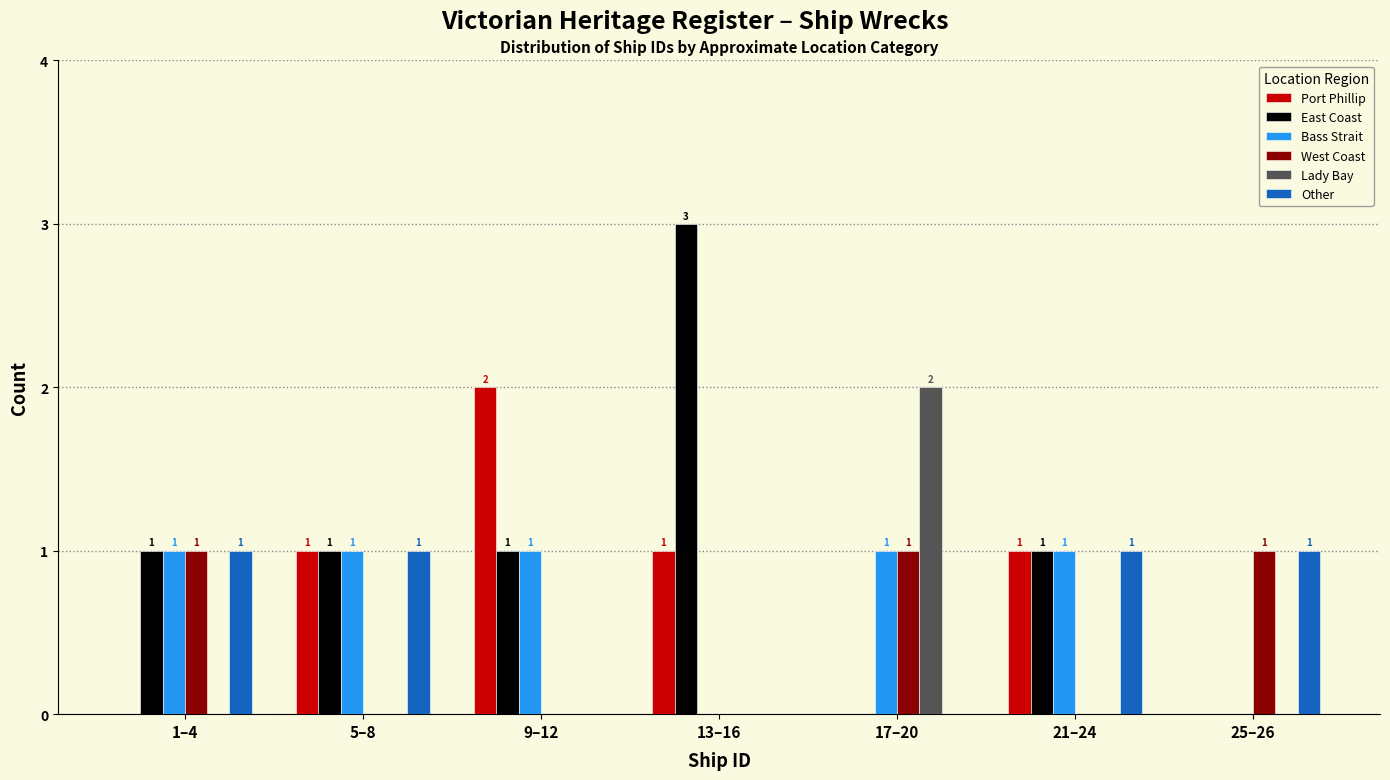

Reading left to right, extract all data points from this chart.

Port Phillip: 1–4=0	5–8=1	9–12=2	13–16=1	17–20=0	21–24=1	25–26=0
East Coast: 1–4=1	5–8=1	9–12=1	13–16=3	17–20=0	21–24=1	25–26=0
Bass Strait: 1–4=1	5–8=1	9–12=1	13–16=0	17–20=1	21–24=1	25–26=0
West Coast: 1–4=1	5–8=0	9–12=0	13–16=0	17–20=1	21–24=0	25–26=1
Lady Bay: 1–4=0	5–8=0	9–12=0	13–16=0	17–20=2	21–24=0	25–26=0
Other: 1–4=1	5–8=1	9–12=0	13–16=0	17–20=0	21–24=1	25–26=1